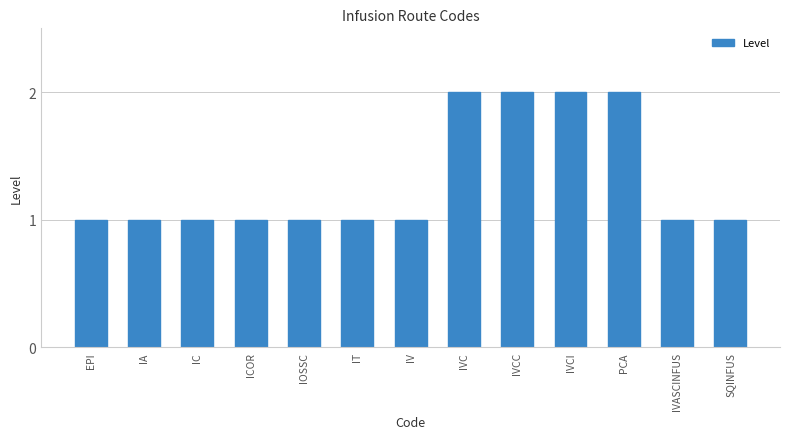

What is the value of the 9th bar from the left?

2